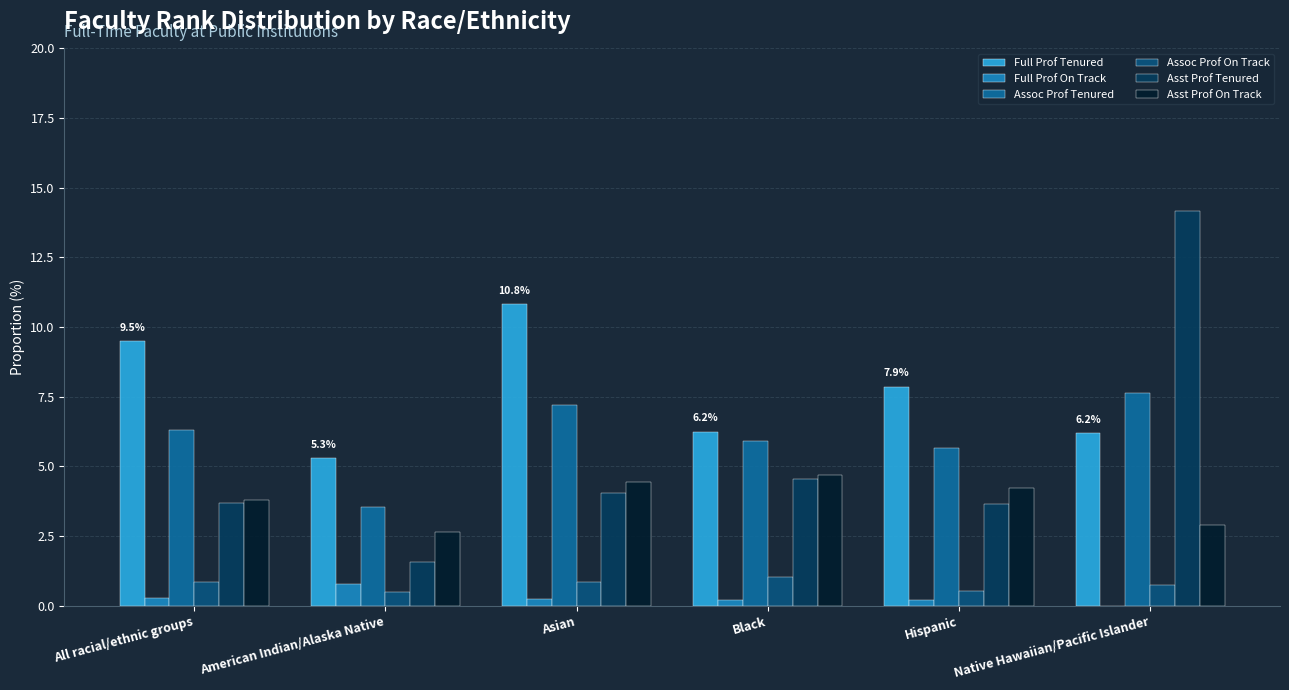

What is the sum of the Asst Prof Tenured values at Hispanic and All racial/ethnic groups?

7.4